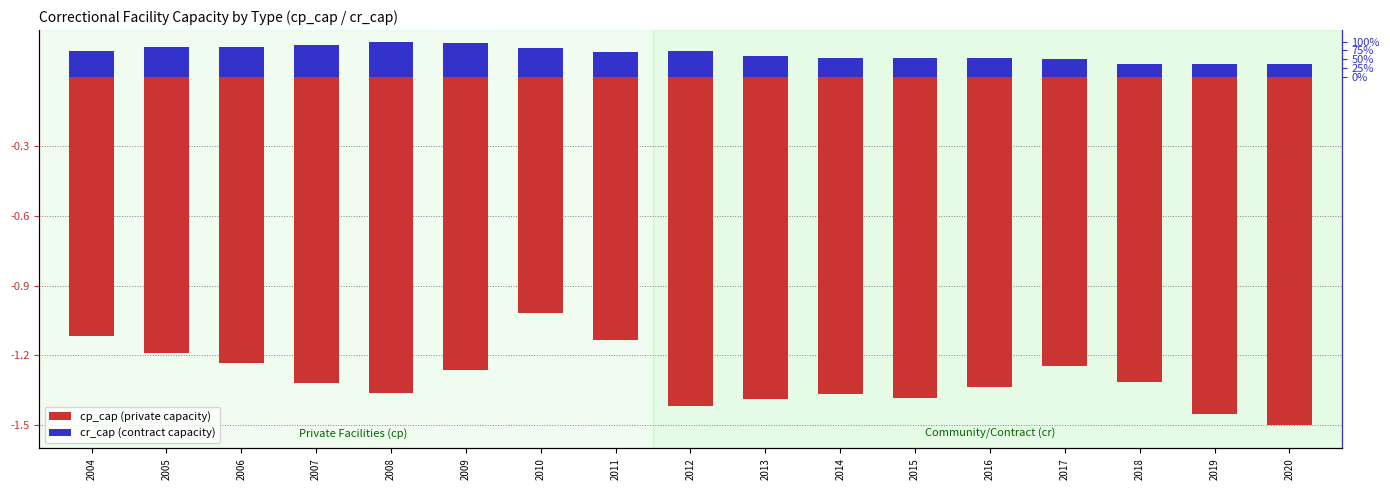

What is the minimum value for cr_cap (normalized)?

0.1